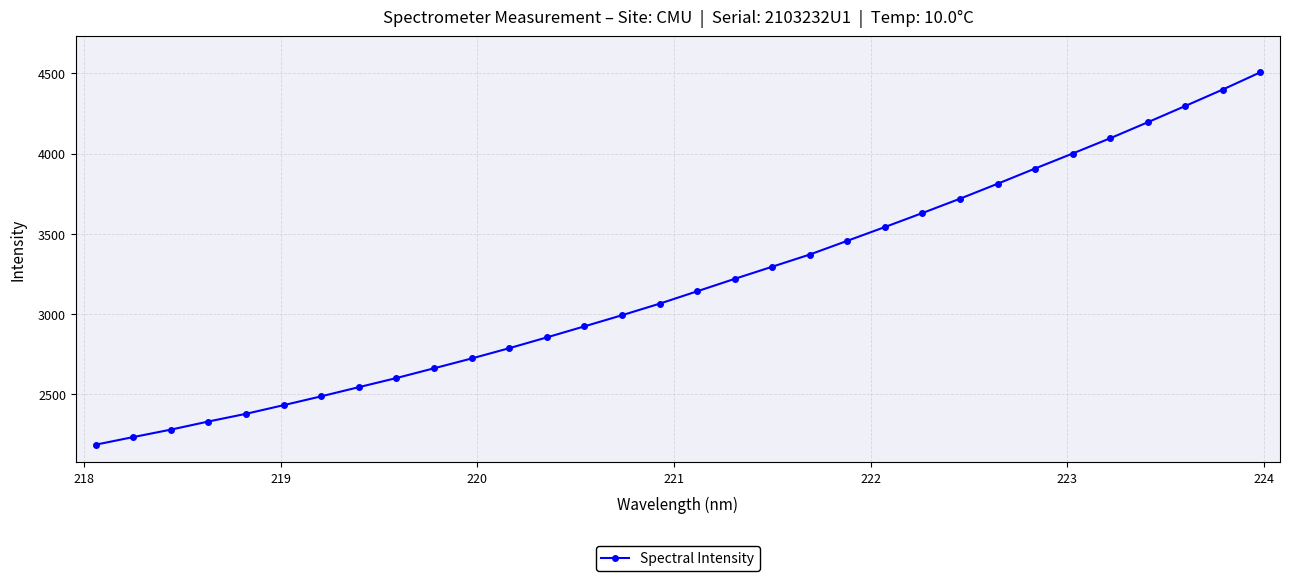

Does the chart have visible grid lines?

Yes